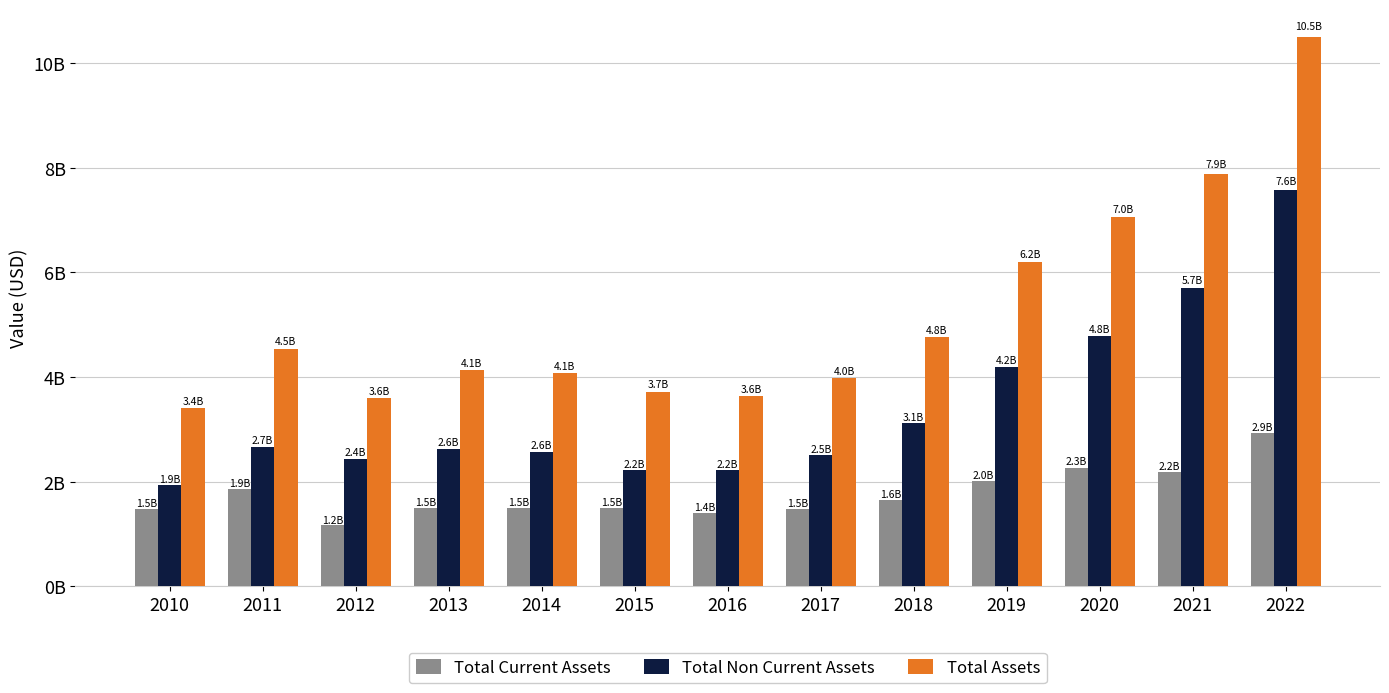

Is it true that Total Non Current Assets equals 2671583823 at 2011?

True